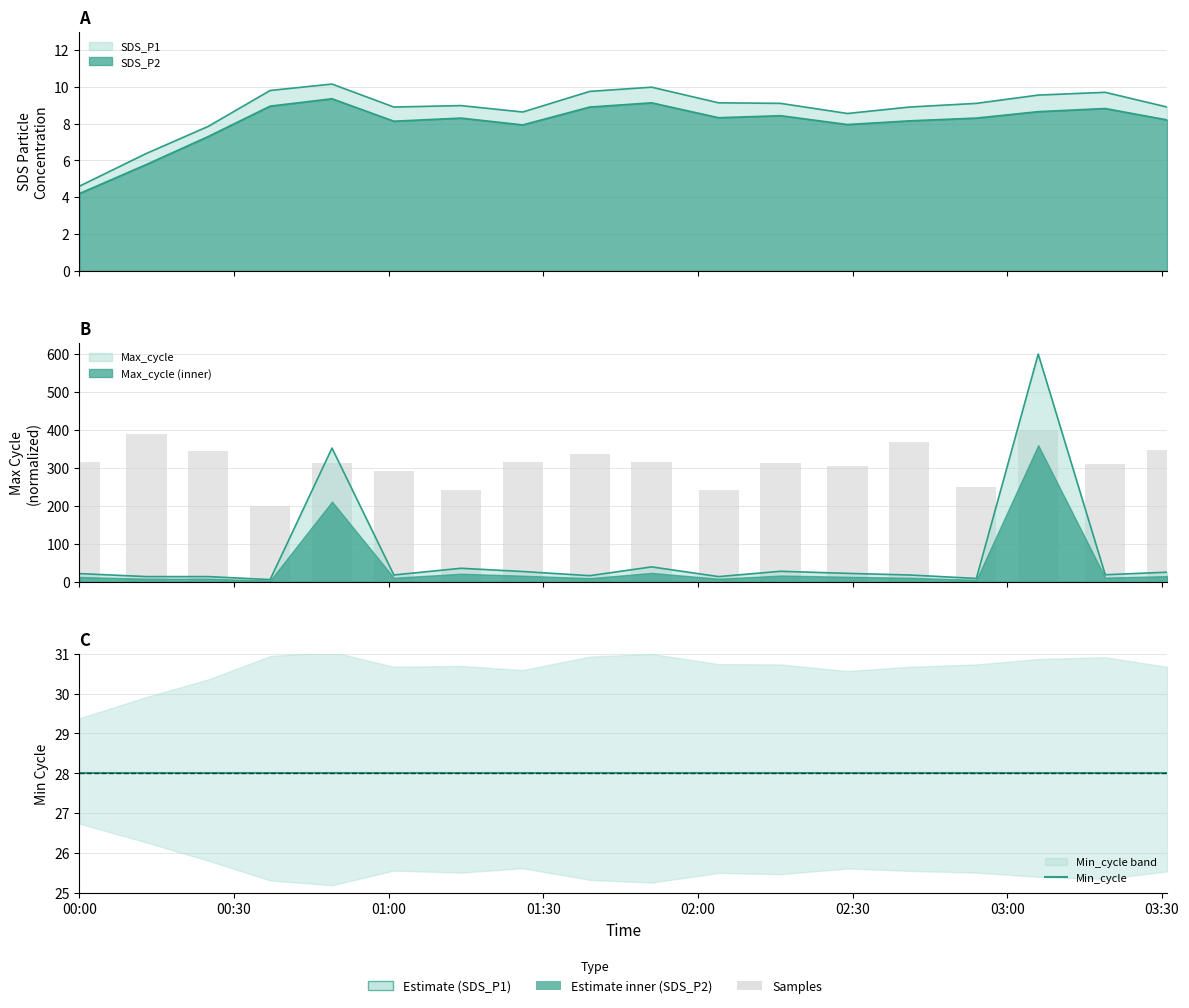

Where is SDS_P1 nearest to the value 7?

SDS_P2